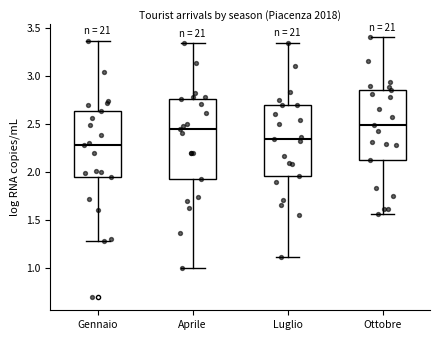

Reading left to right, transcribe this box plot: for each box, give where its median line is, the range the box spans, and where its two whiskers end, as read against the y-axis. The values are not printed on the chart, so give them approximately, as read against the axis.

Gennaio: median 2.30, box 1.95 to 2.65, whiskers 1.30 to 3.35
Aprile: median 2.45, box 1.90 to 2.75, whiskers 1.00 to 3.35
Luglio: median 2.35, box 1.95 to 2.70, whiskers 1.10 to 3.35
Ottobre: median 2.50, box 2.15 to 2.85, whiskers 1.55 to 3.40